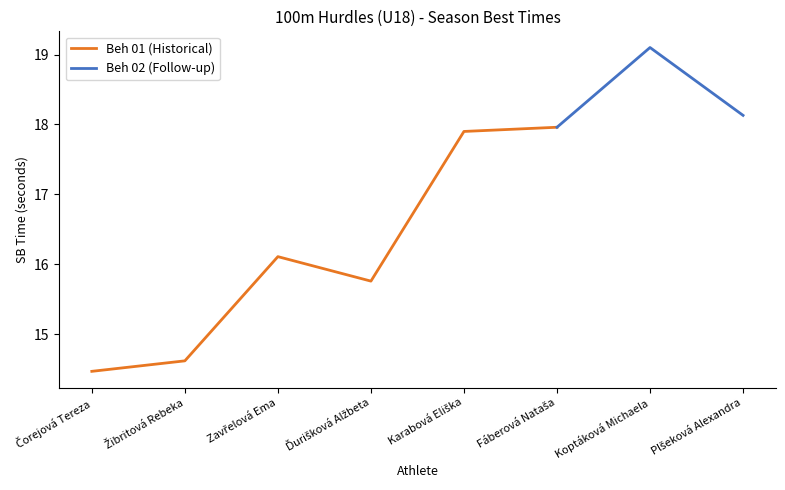

What position from the left is Koptáková Michaela?

7